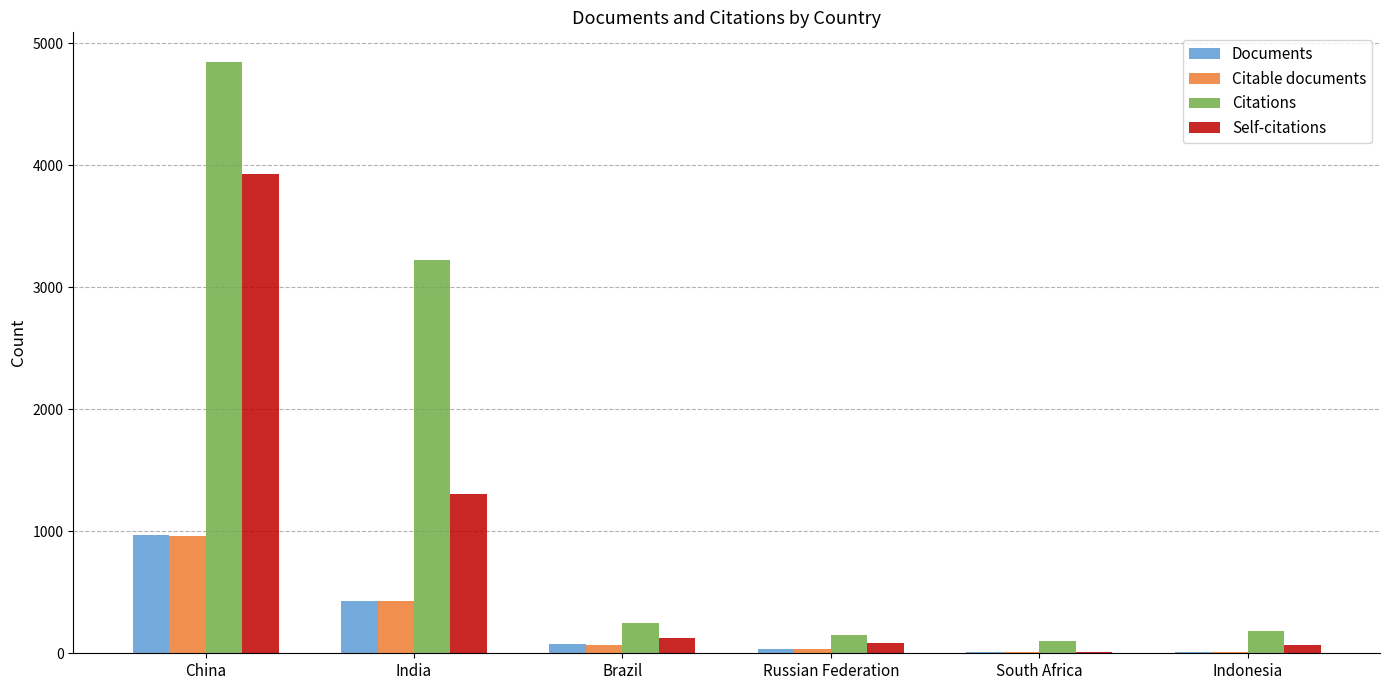

Is the value of Citations at China greater than the value of Documents at South Africa?

Yes